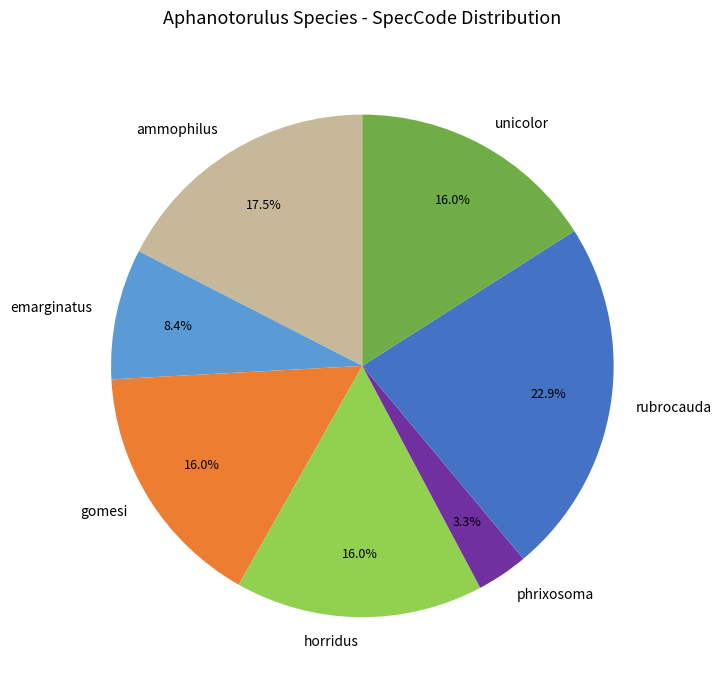

Is there any slice that represents more than half of the pie?

No